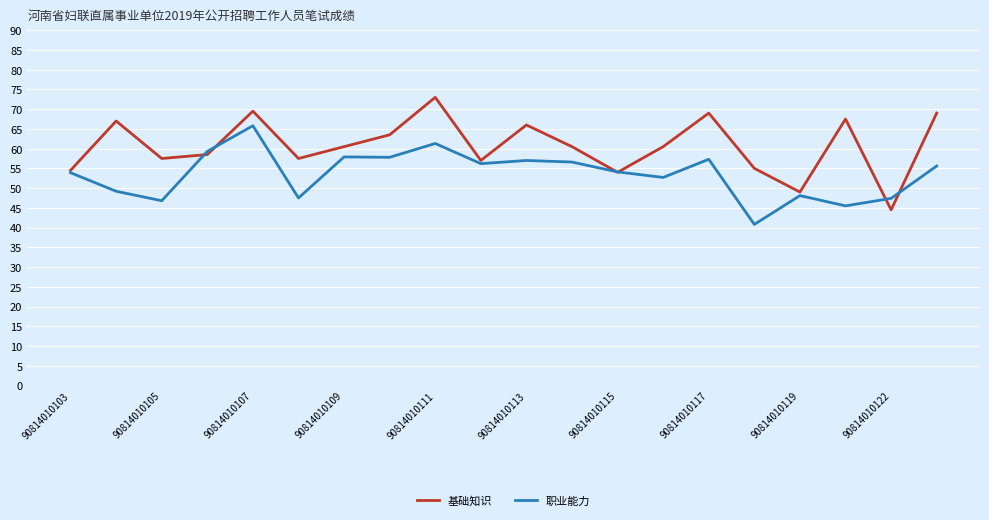

Is this an area chart (filled region under the line)?

No